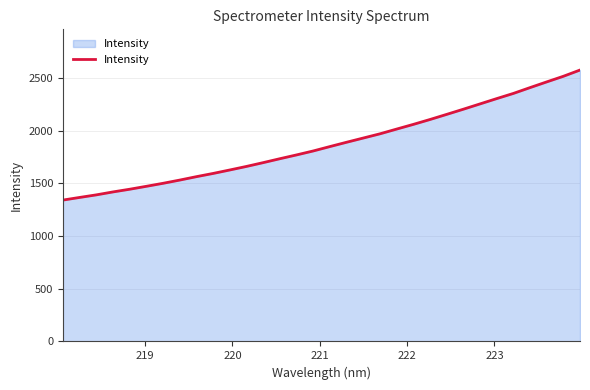

What is the greatest value displayed?

2575.1